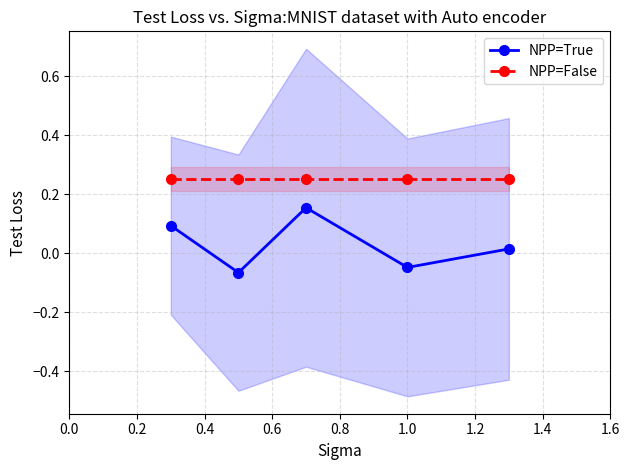

How many interior local peaks does the NPP=True series have?

1